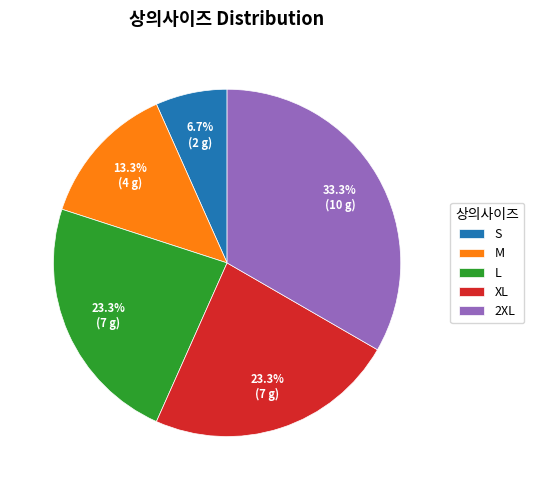

How many segments does this pie chart have?

5